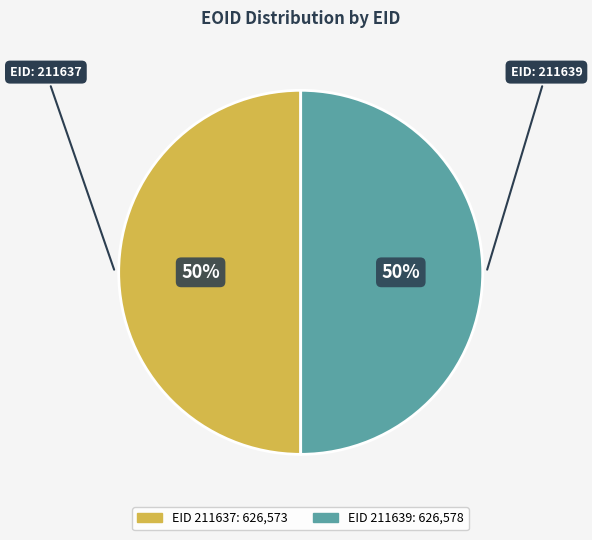

To the nearest percent, what is the average slice percentage?

50%